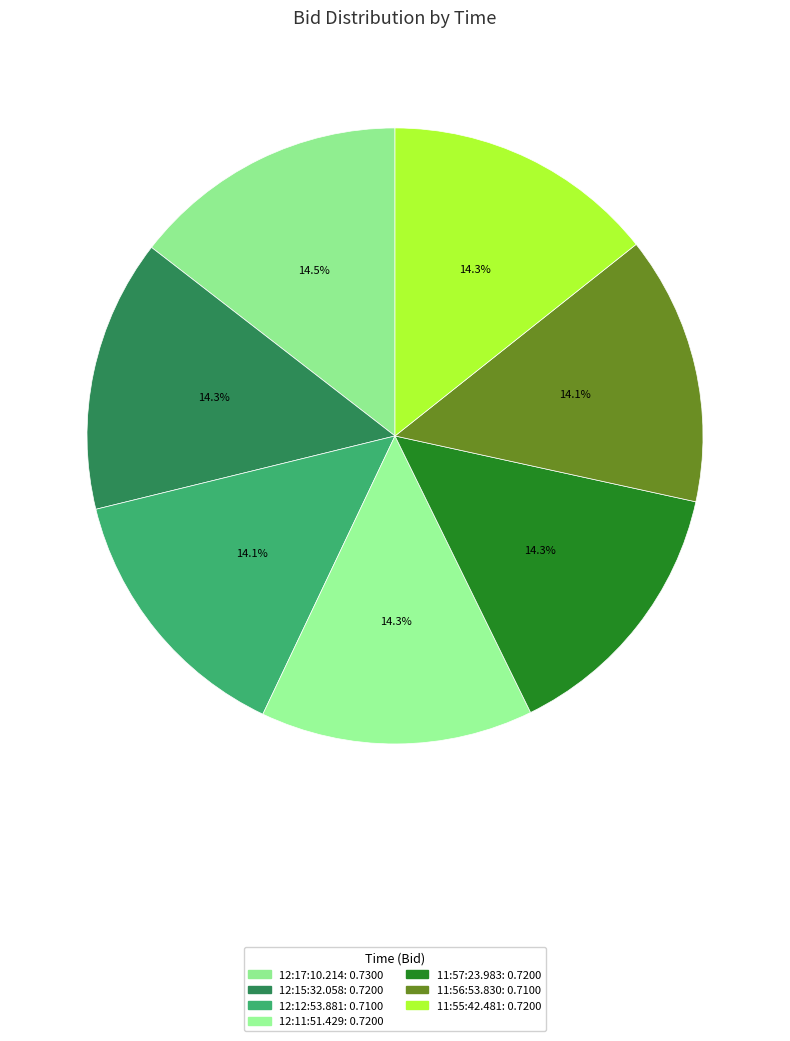

What is the total percentage of 12:11:51.429 and 11:56:53.830?

28.4%